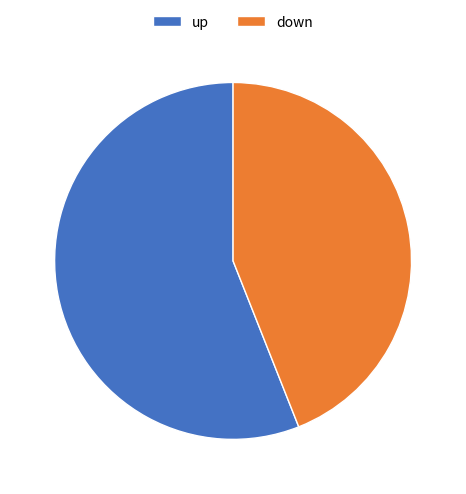

Rank the categories by value from lowest to highest.

down, up